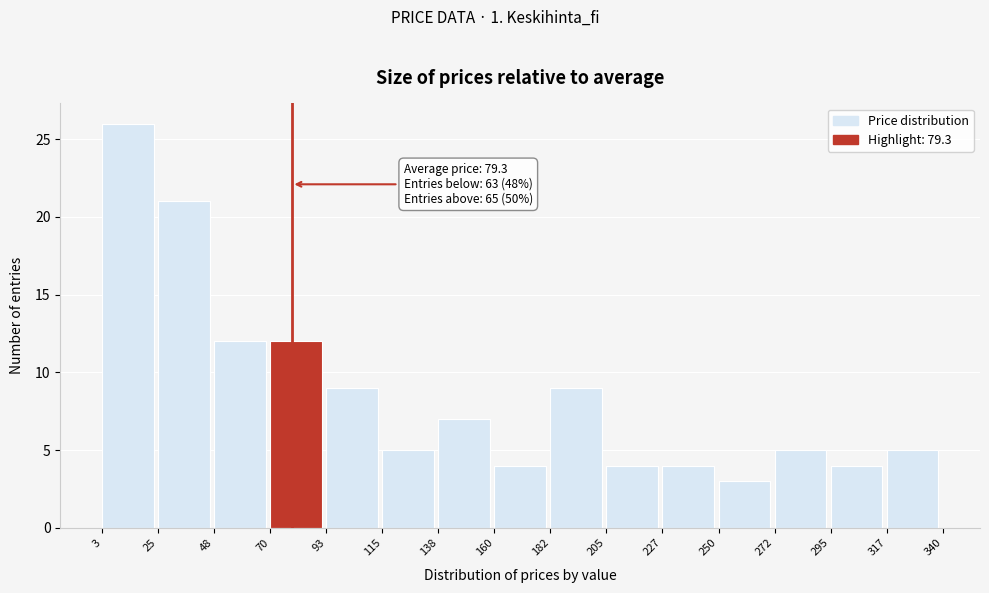

Which range on the x-axis has the tallest bar?

3 to 25